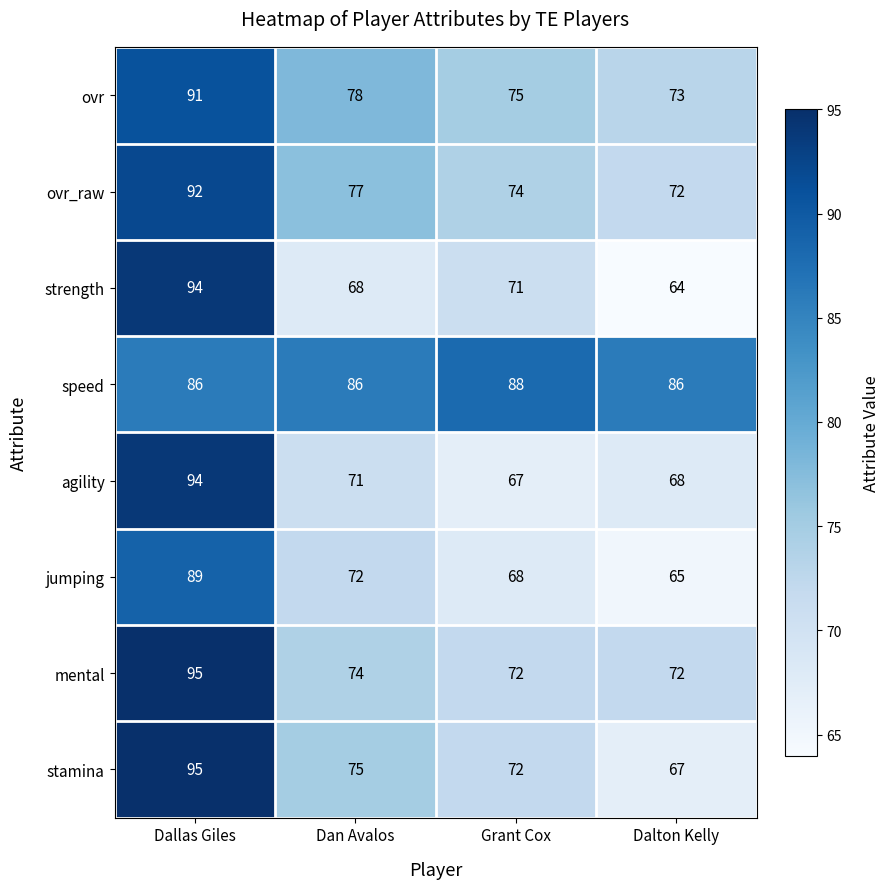

The ovr series shows 34 at Dalton Kelly. True or false?

False